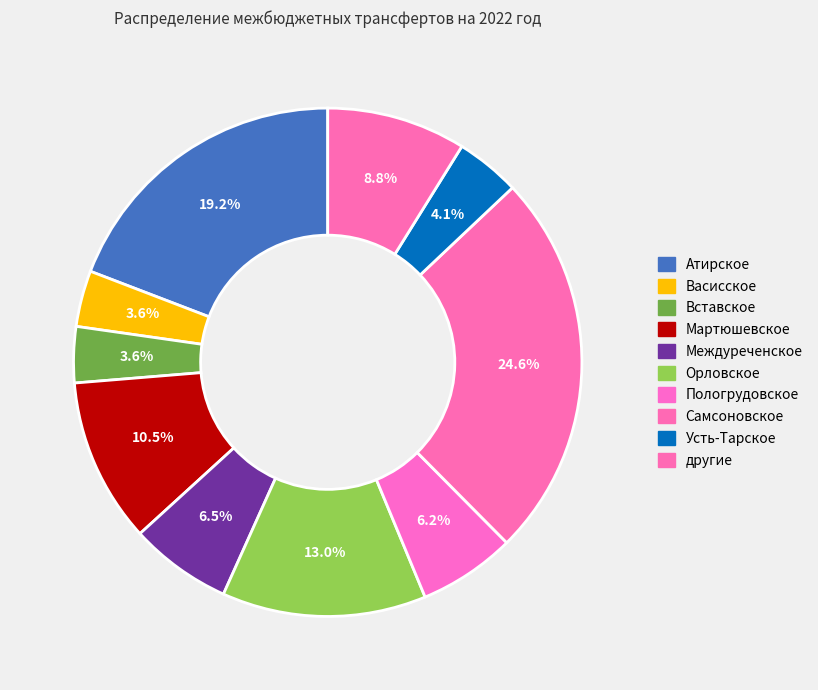

How many segments does this pie chart have?

10